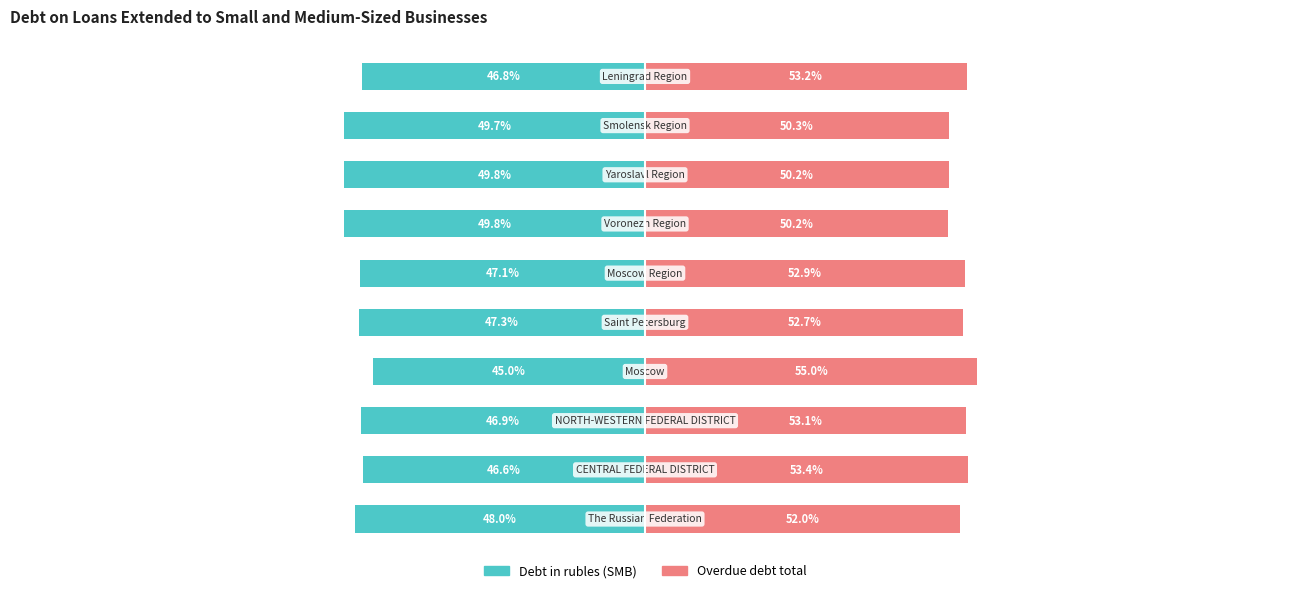

What is the minimum value shown in the chart?

-49.8